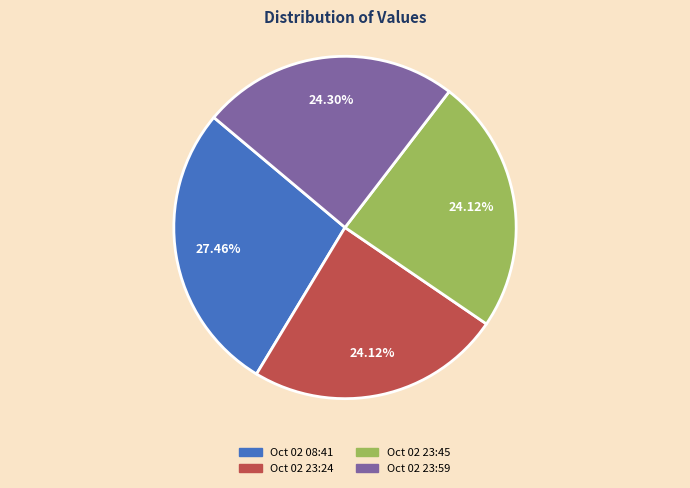

Does any single category account for the majority?

No